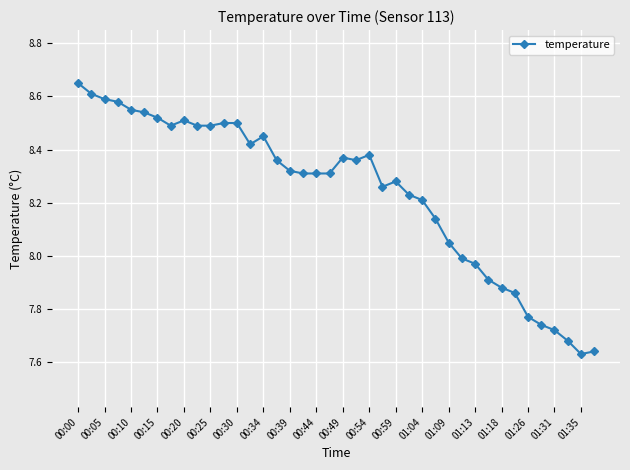

True or false: the data has more than 2 interior local peaks.

True